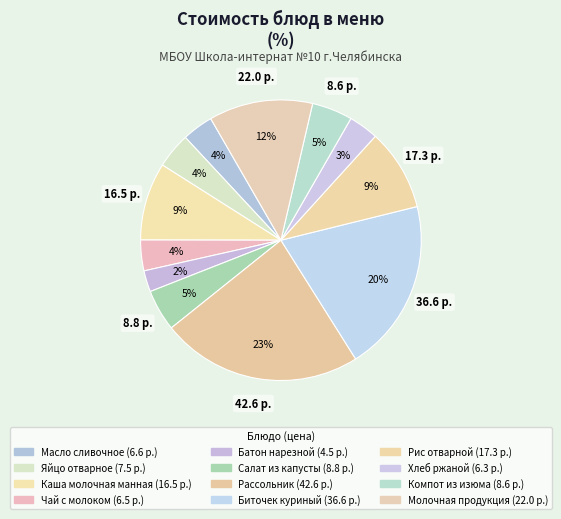

How many segments does this pie chart have?

12